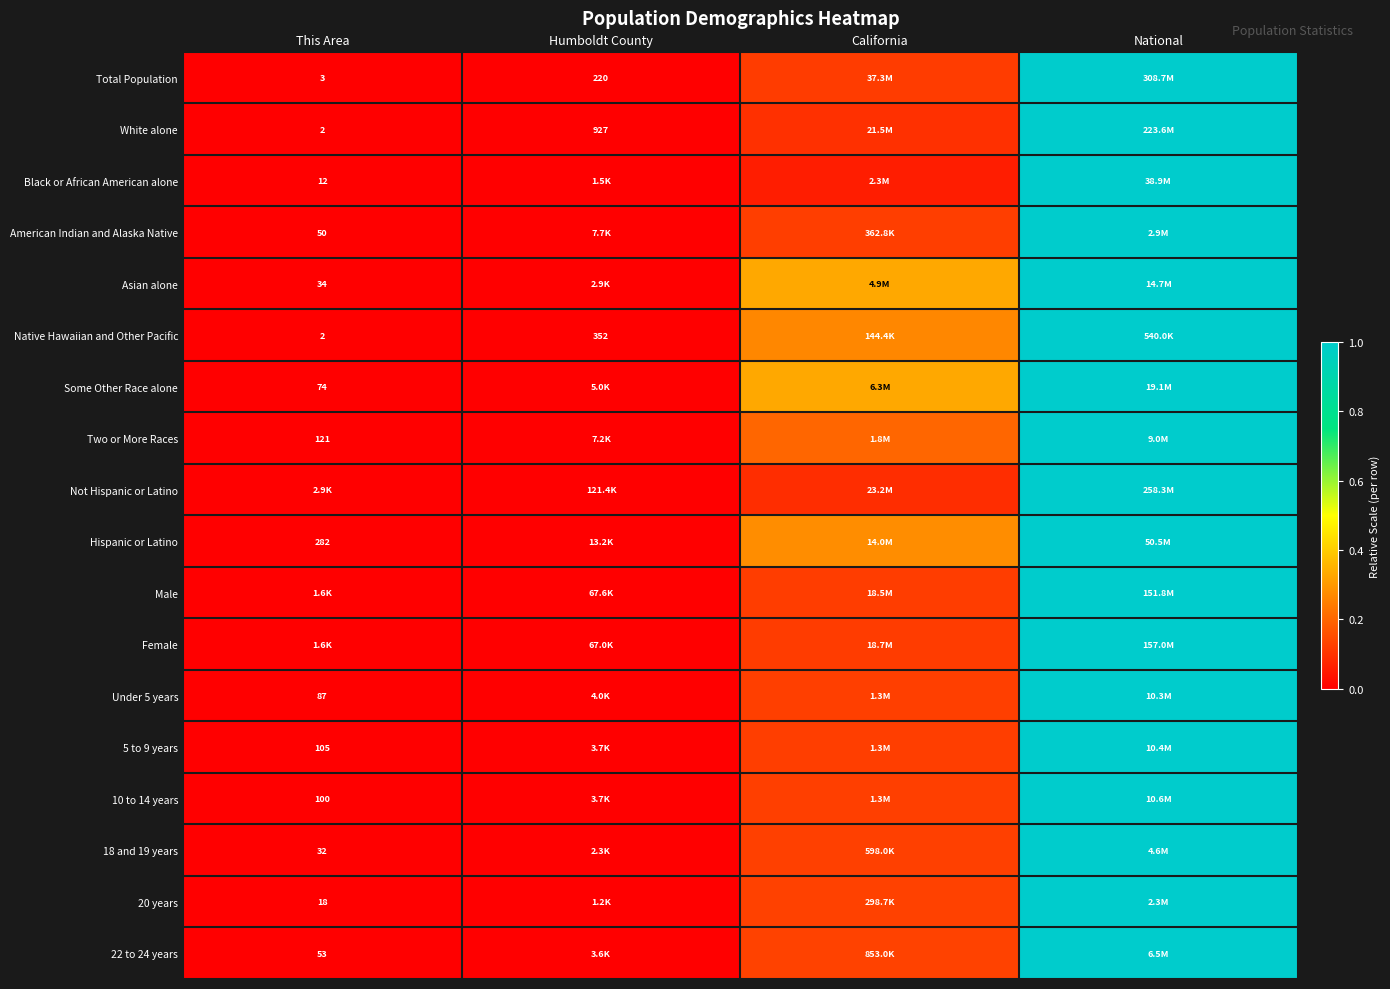

How many data points does each series have?

4